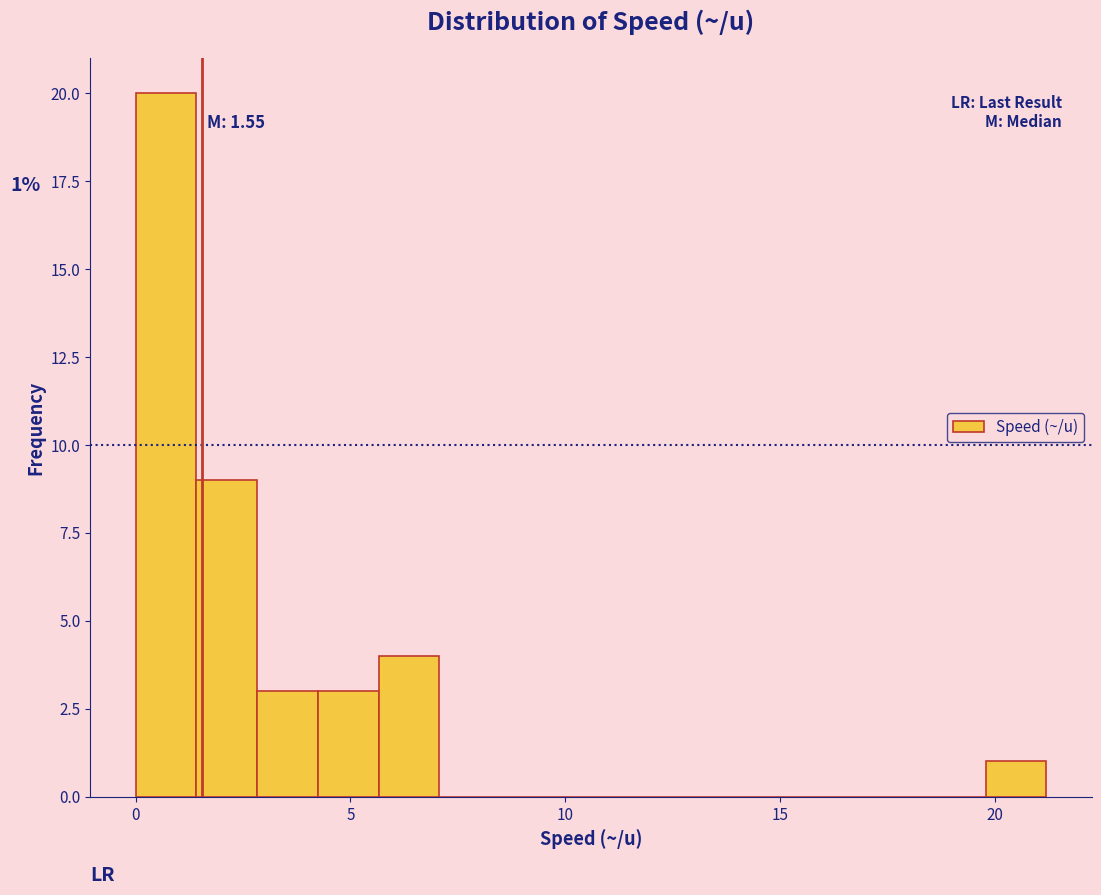

Read against the x-axis, roughly where is the centre of the tallest bar?

0.5